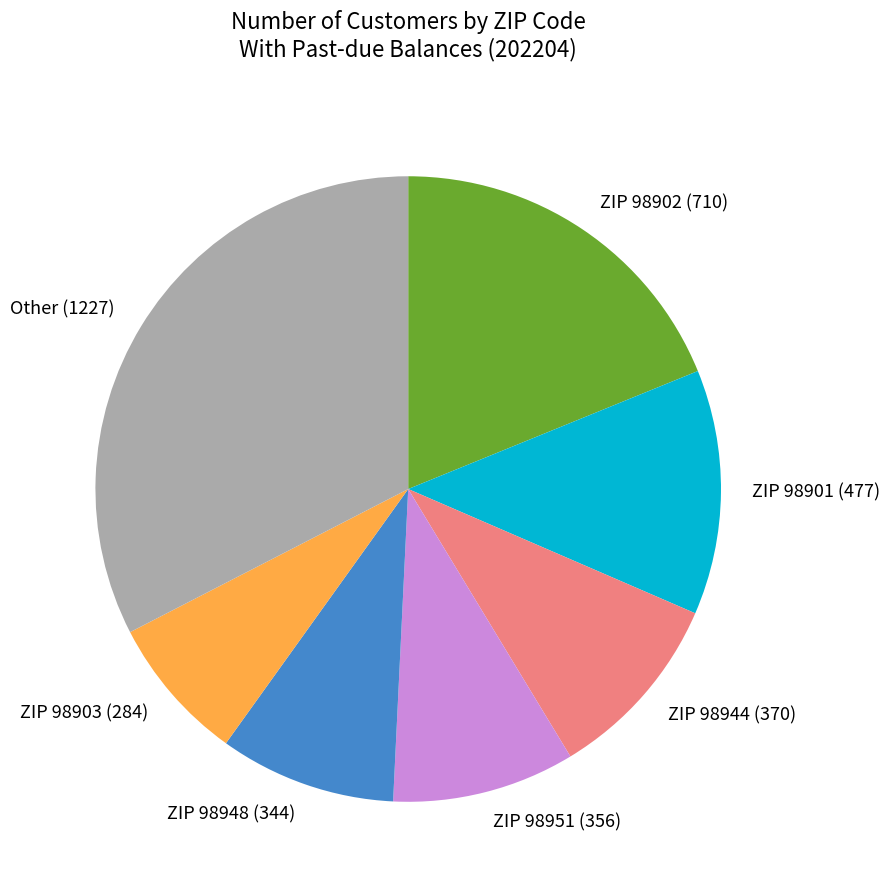

Which has a higher value, ZIP 98951 (356) or Other (1227)?

Other (1227)